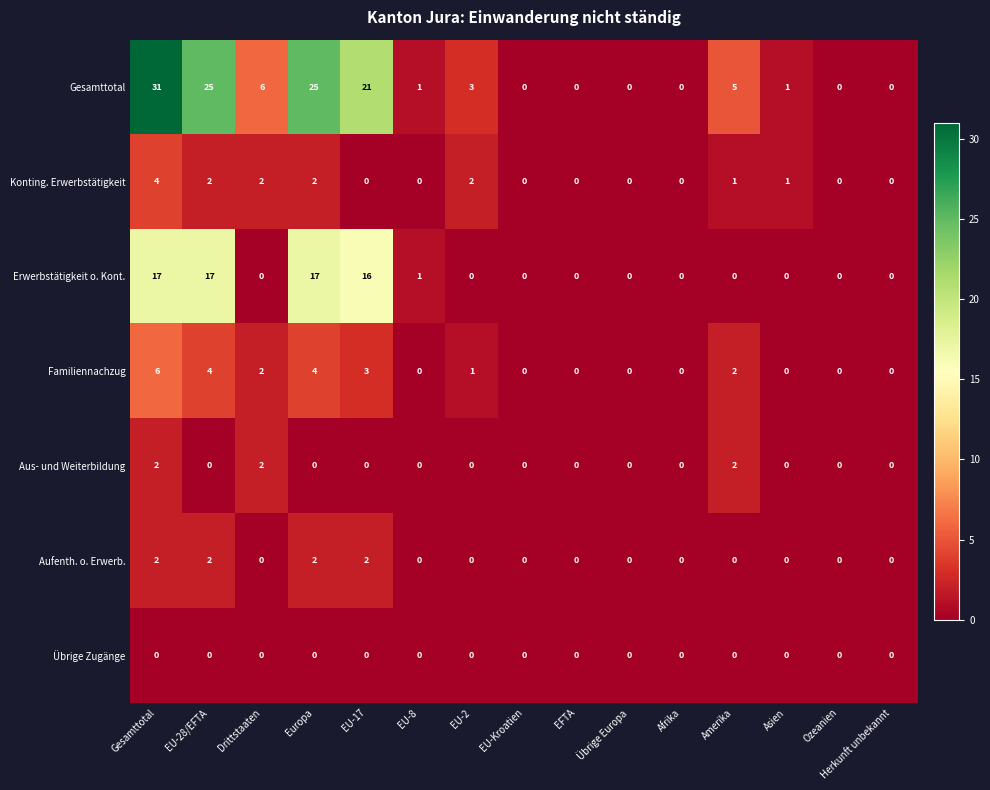

Is it true that Familiennachzug equals 2 at Europa?

False